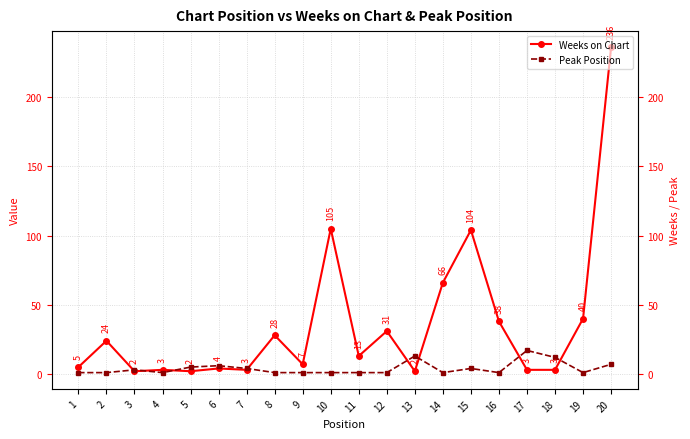

Which has a higher value, 12 or 17?

12